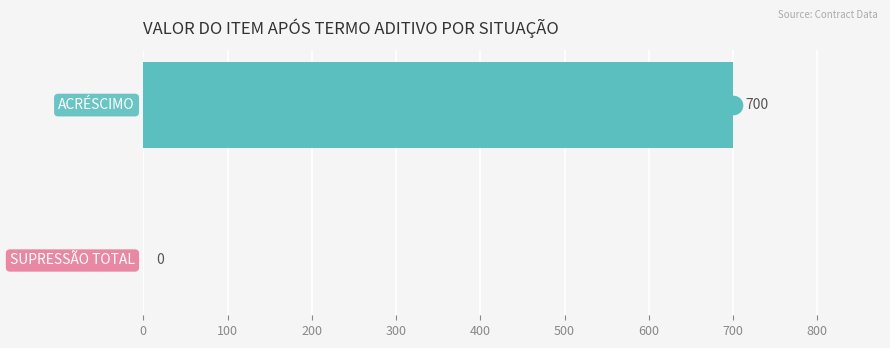

Between 0 and 100, which is larger?

100